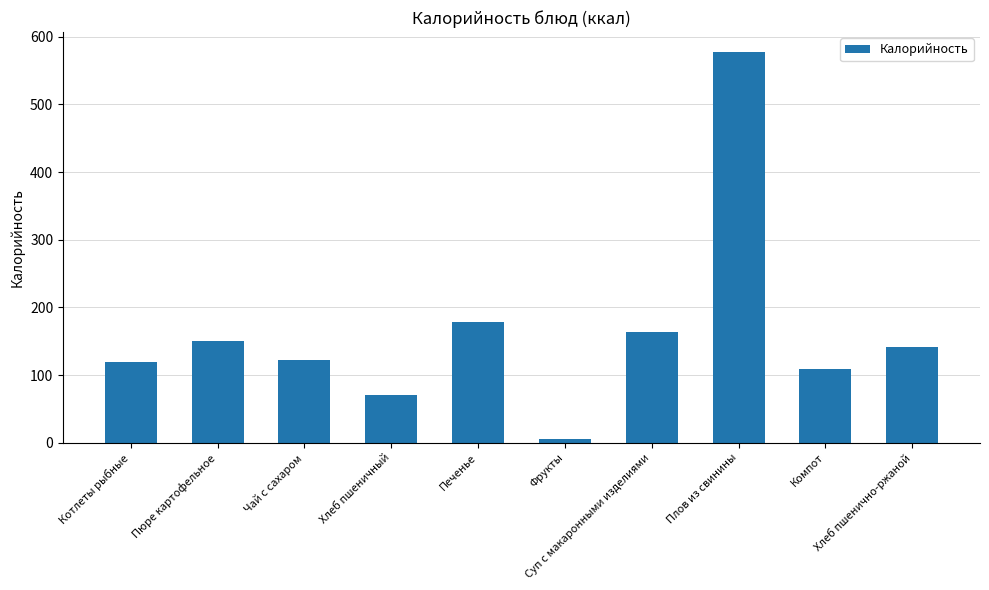

What is the maximum value shown in the chart?

578